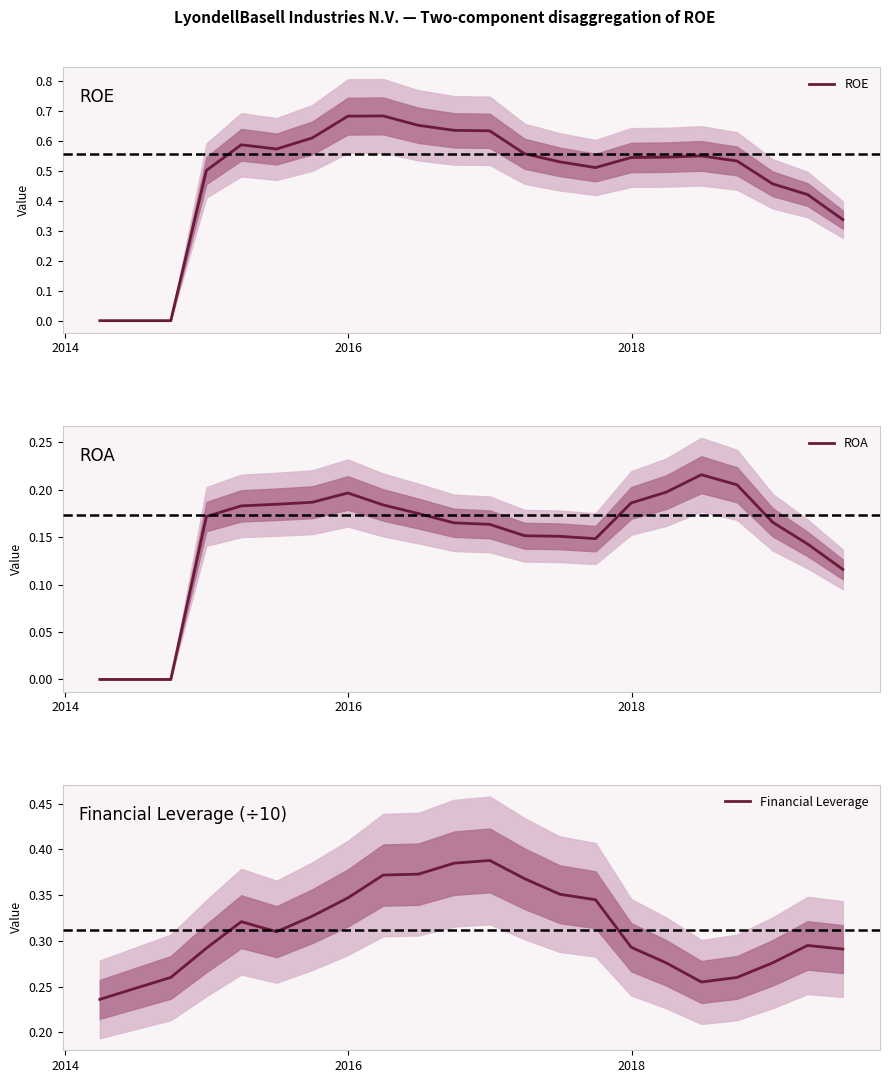

Reading left to right, extract all data points from this chart.

ROE: 0.0	0.0	0.0	0.5	0.6	0.6	0.6	0.7	0.7	0.7	0.6	0.6	0.6	0.5	0.5	0.5	0.5	0.6	0.5	0.5	0.4	0.3
ROA: 0.0	0.0	0.0	0.2	0.2	0.2	0.2	0.2	0.2	0.2	0.2	0.2	0.2	0.2	0.1	0.2	0.2	0.2	0.2	0.2	0.1	0.1
Financial Leverage: 0.2	0.2	0.3	0.3	0.3	0.3	0.3	0.3	0.4	0.4	0.4	0.4	0.4	0.4	0.3	0.3	0.3	0.3	0.3	0.3	0.3	0.3